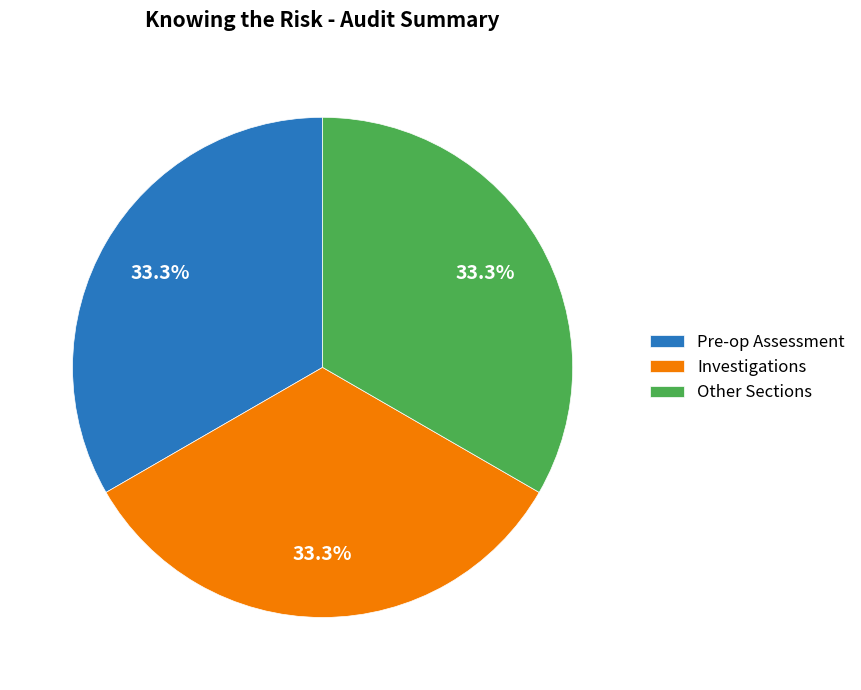

Is there any slice that represents more than half of the pie?

No